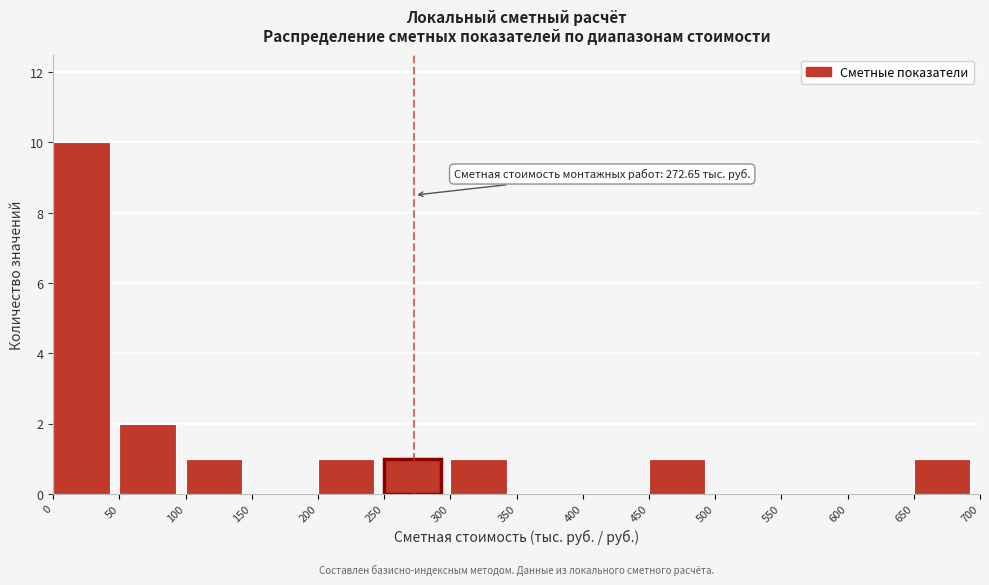

Which range on the x-axis has the tallest bar?

0 to 50